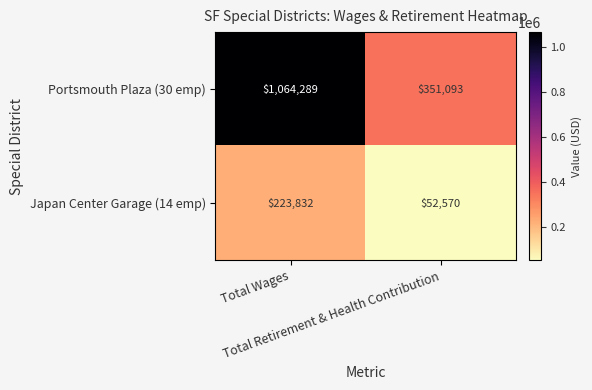

Rank the series by their maximum value, from lowest to highest.

Japan Center Garage (14 emp), Portsmouth Plaza (30 emp)